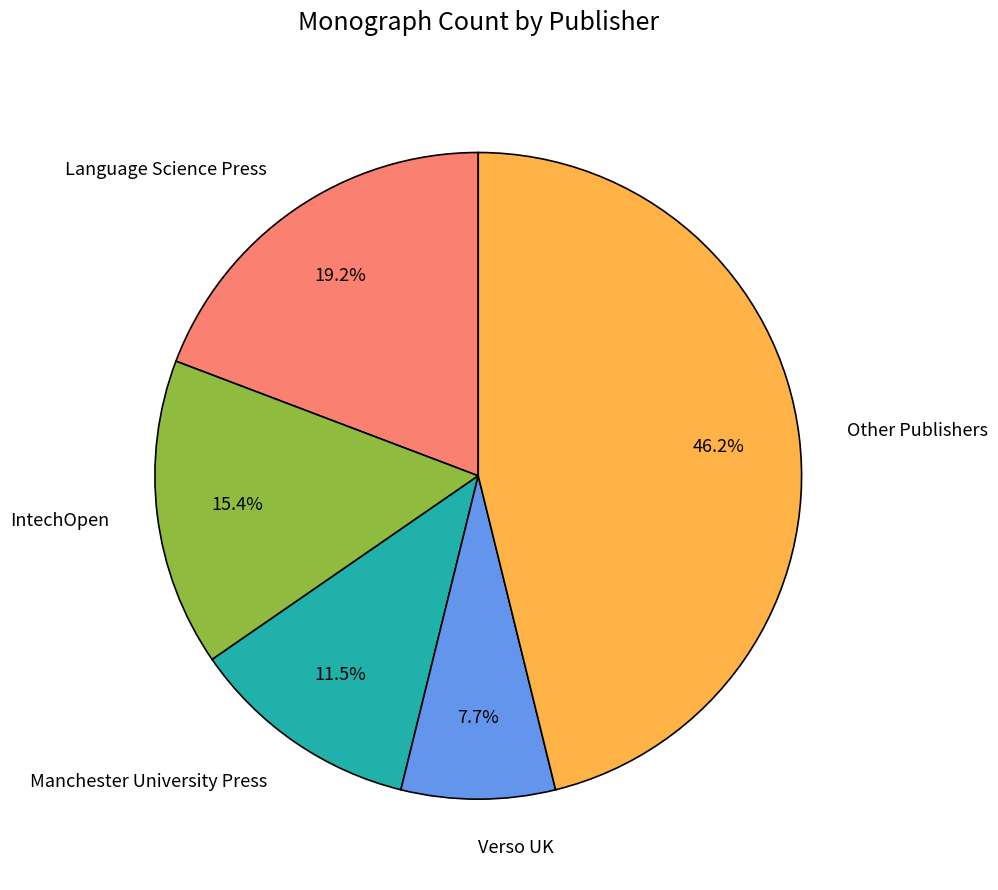

Approximately how many times larger is the value at Other Publishers compared to Manchester University Press?

4.0